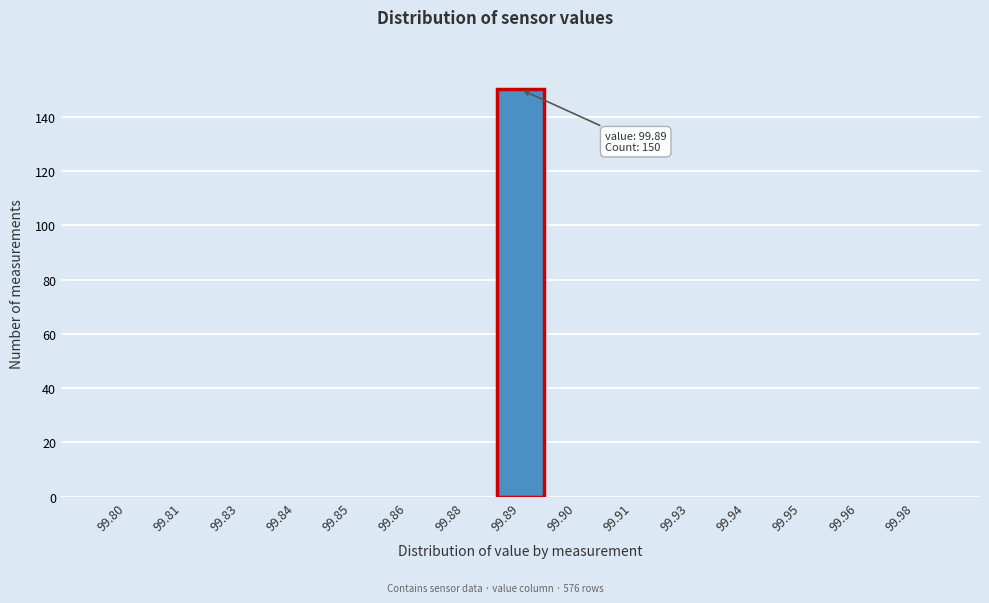

Reading right to left, transcribe all the data shown in this chart.

99.98=0	99.96=0	99.95=0	99.94=0	99.93=0	99.91=0	99.90=0	99.89=150	99.88=0	99.86=0	99.85=0	99.84=0	99.83=0	99.81=0	99.80=0